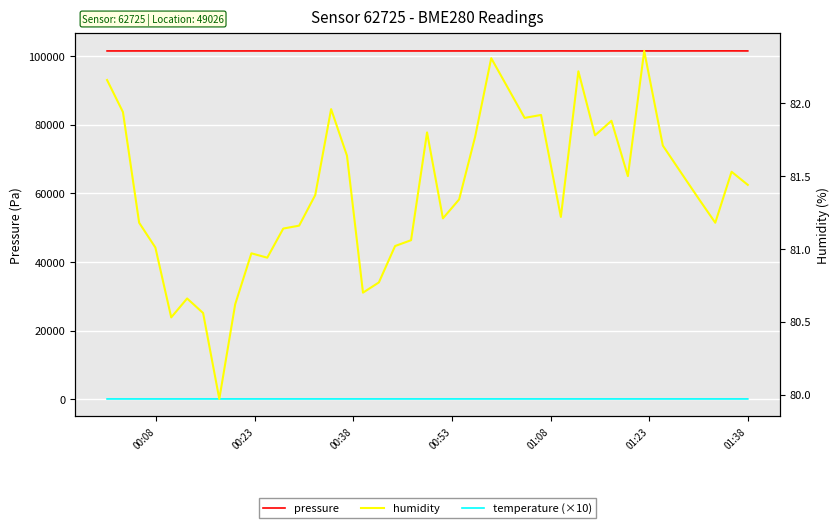

How many categories are shown in the chart?

40